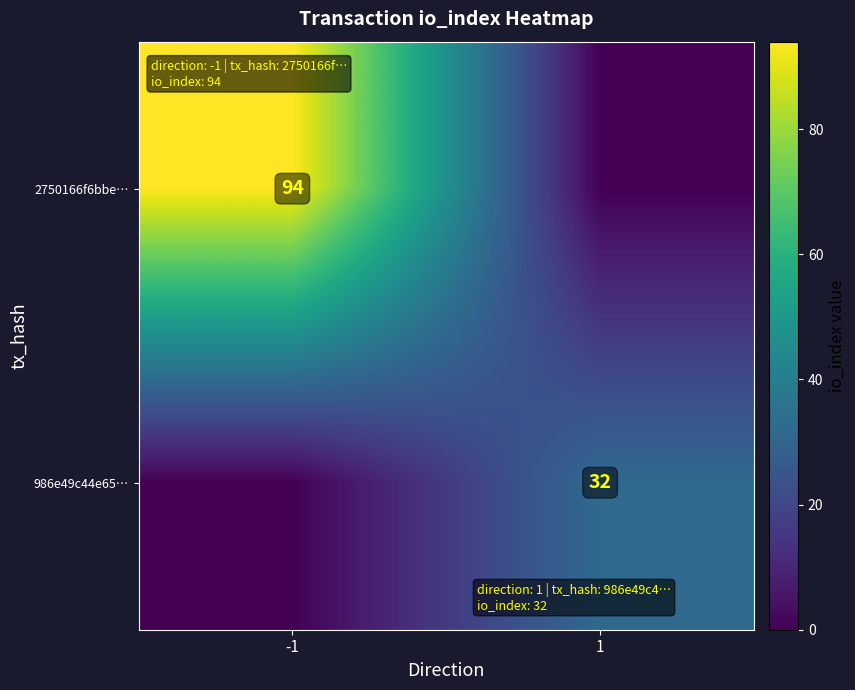

The 986e49c44e65… series shows 15 at 1. True or false?

False